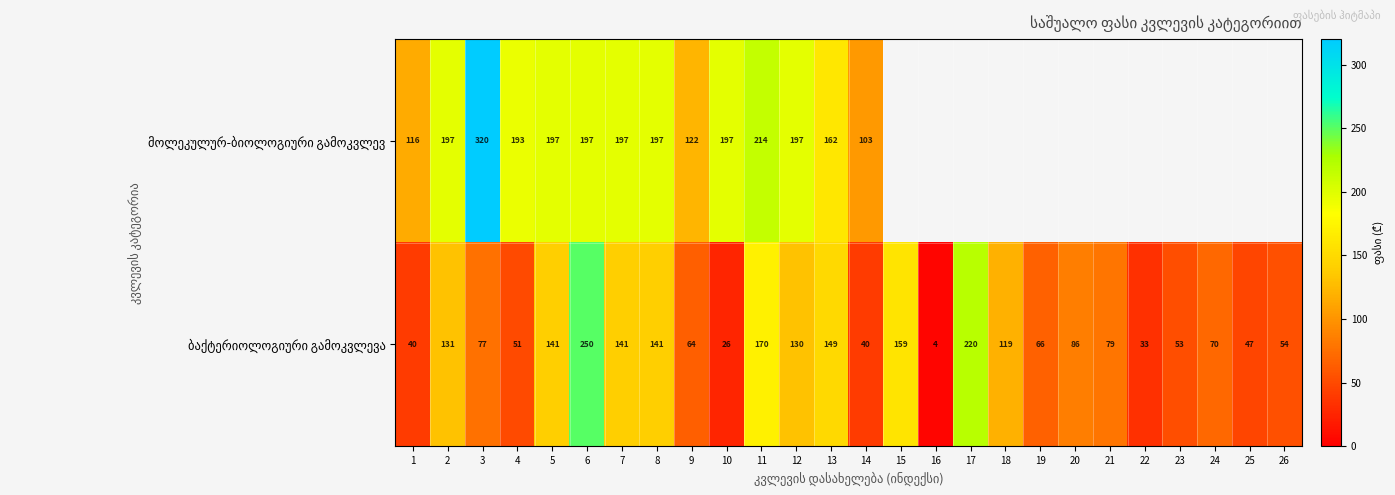

What is the total value across all series at 3?

397